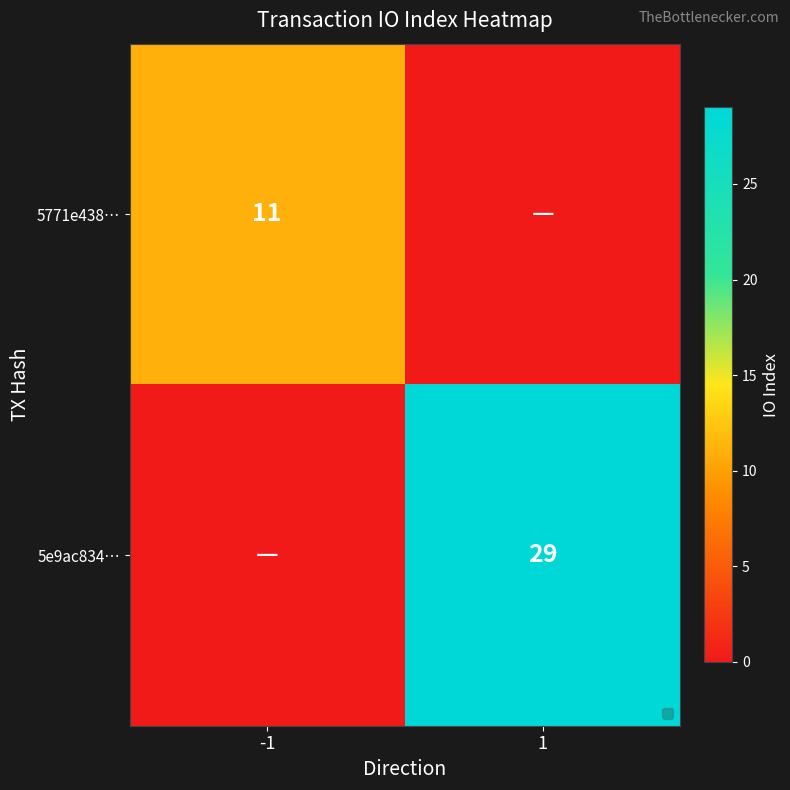

The 5771e438… series shows 3 at -1. True or false?

False